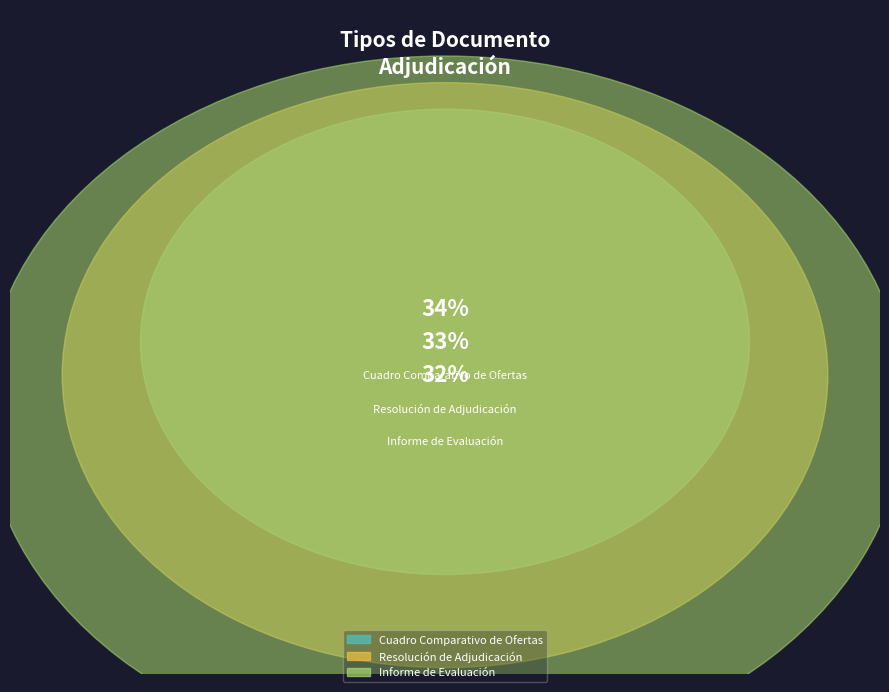

The Informe de Evaluación slice represents 32% of the pie. True or false?

True